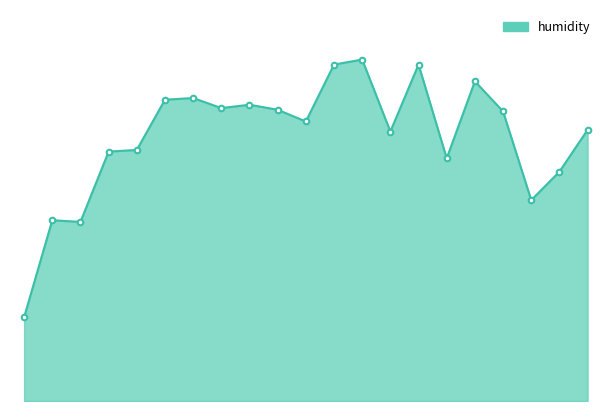

What is the value of the 10th point from the left?

81.8